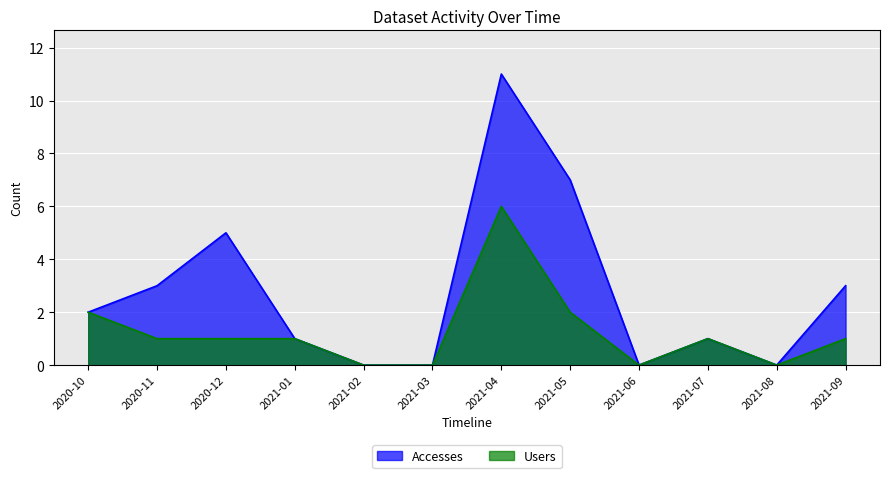

List the series in order of their overall mean, highest first.

Accesses, Users